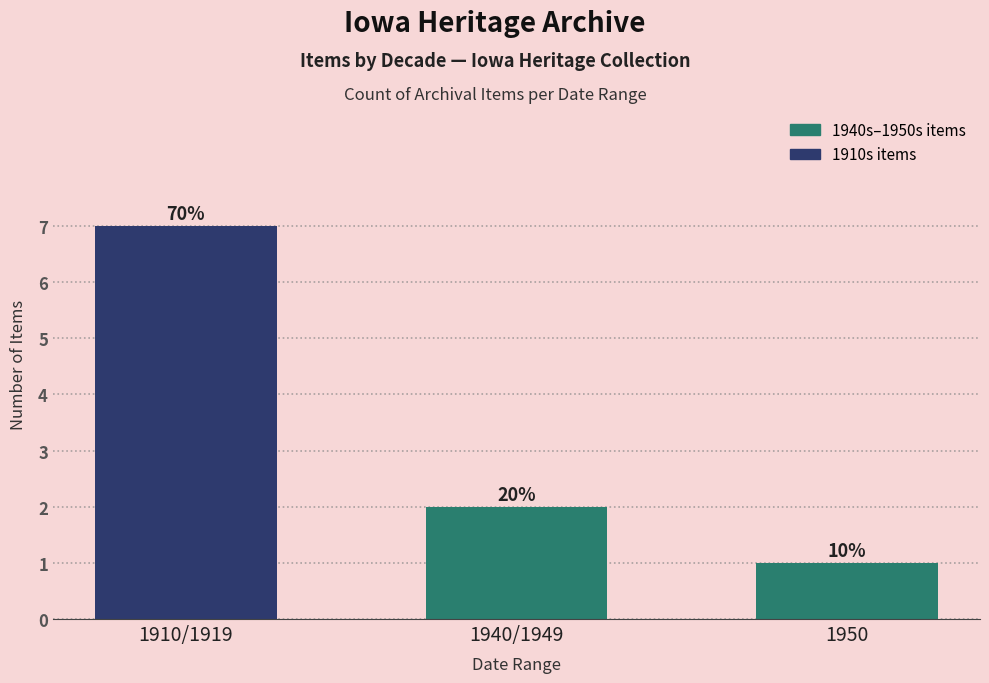

How many bars are there in total?

3